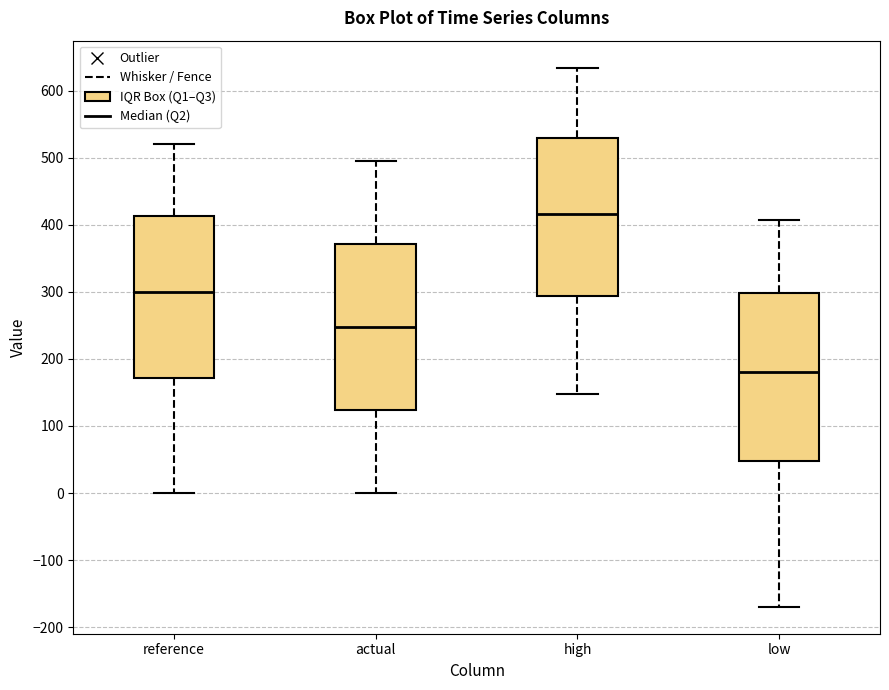

Reading left to right, transcribe this box plot: for each box, give where its median line is, the range the box spans, and where its two whiskers end, as read against the y-axis. The values are not printed on the chart, so give them approximately, as read against the axis.

reference: median 300, box 170 to 410, whiskers 0 to 520
actual: median 250, box 120 to 370, whiskers 0 to 490
high: median 420, box 290 to 530, whiskers 150 to 630
low: median 180, box 50 to 300, whiskers -170 to 410